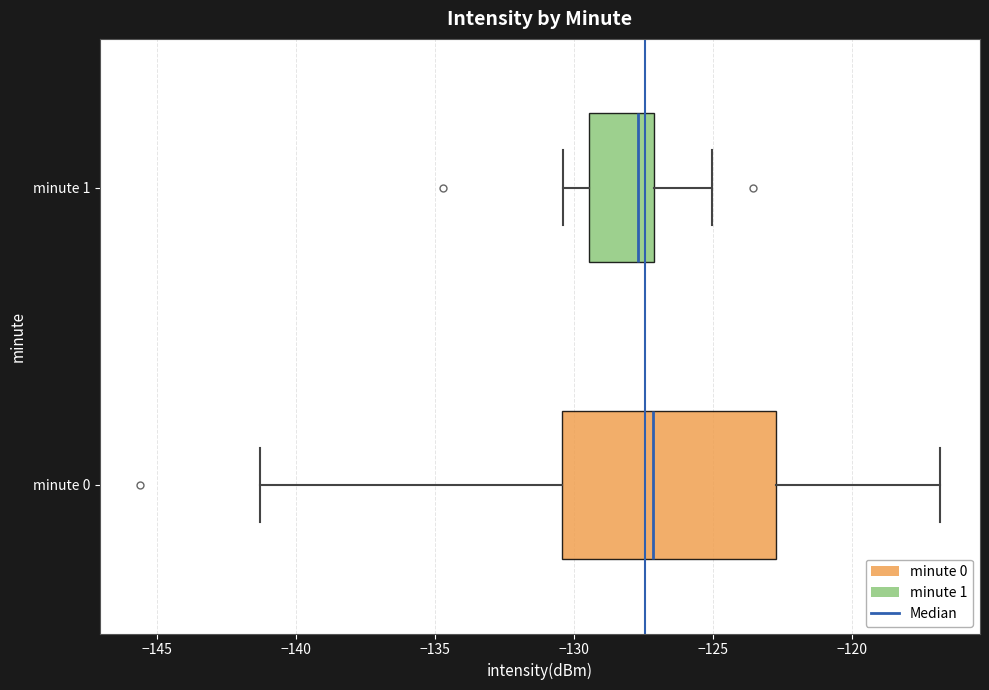

Which box's median line is the furthest to the right?

minute 0